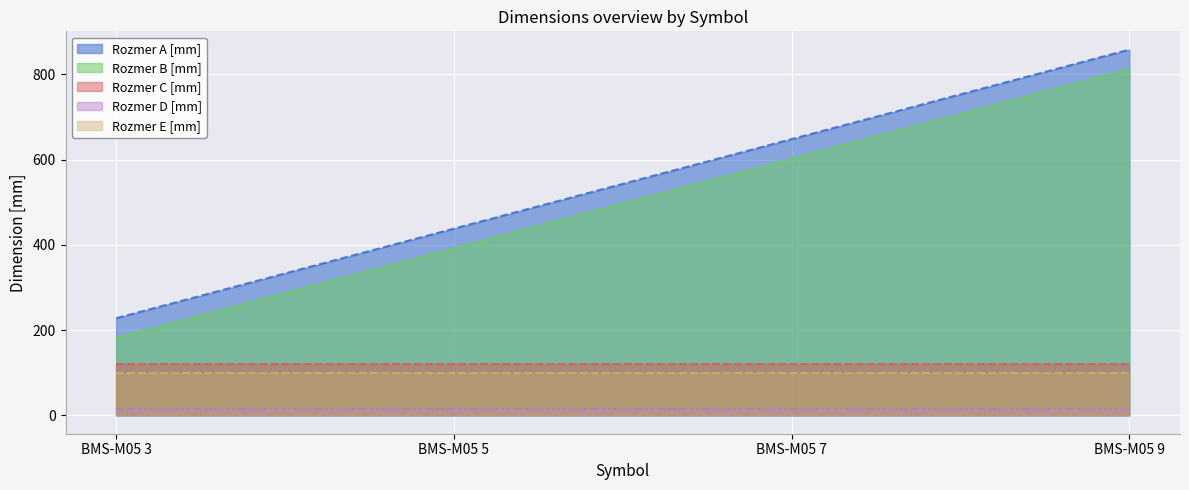

True or false: Rozmer D [mm] has more than 1 interior local peaks.

False